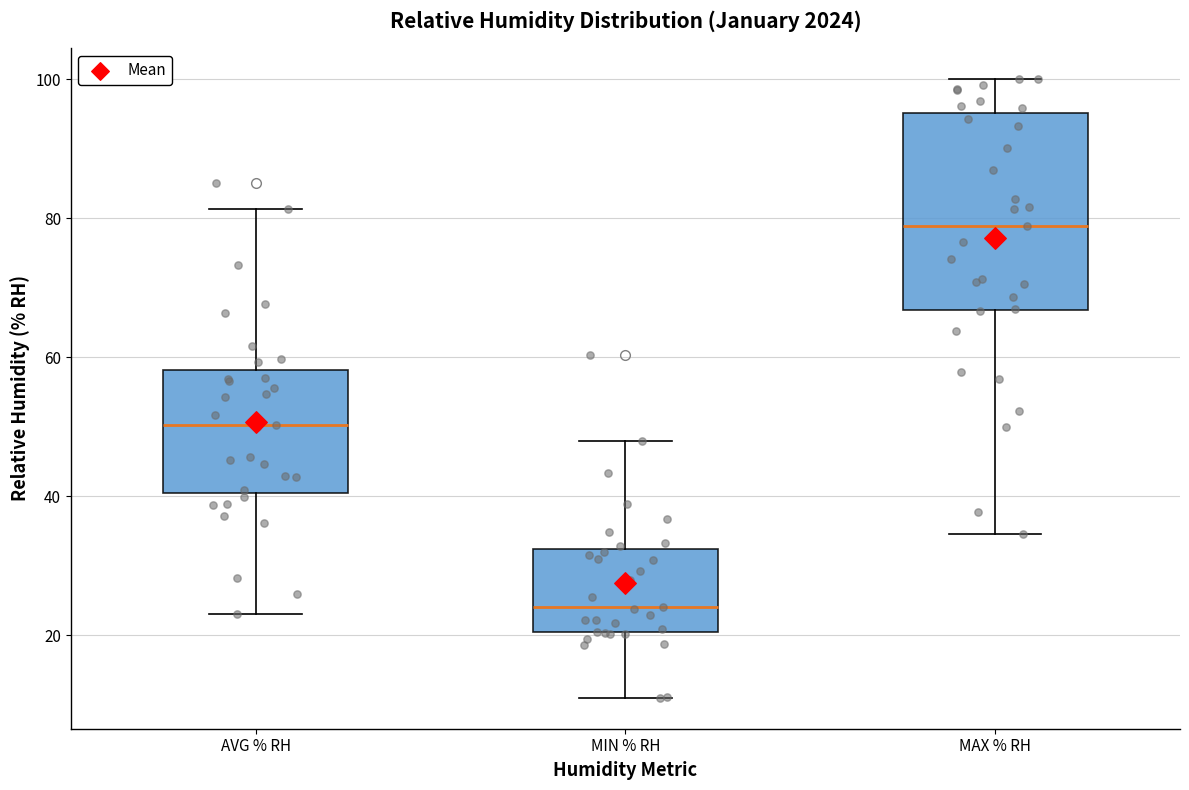

Which box's median line is the lowest?

MIN % RH